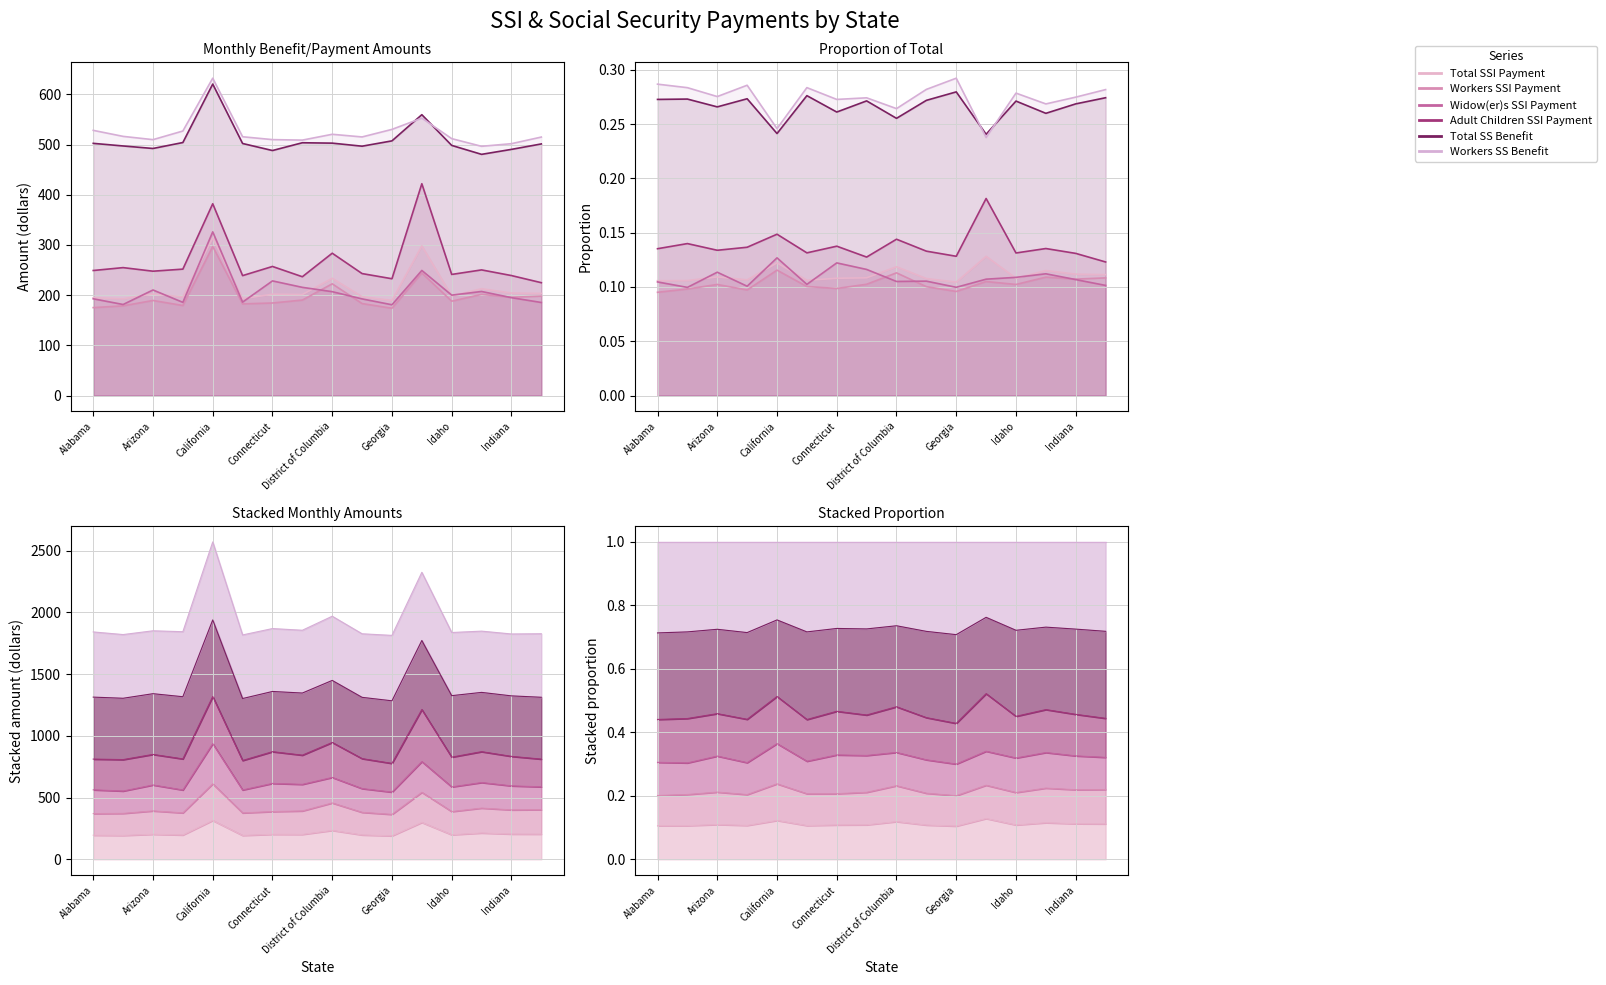

Which series changed the most between District of Columbia and Georgia?

Workers SS Benefit